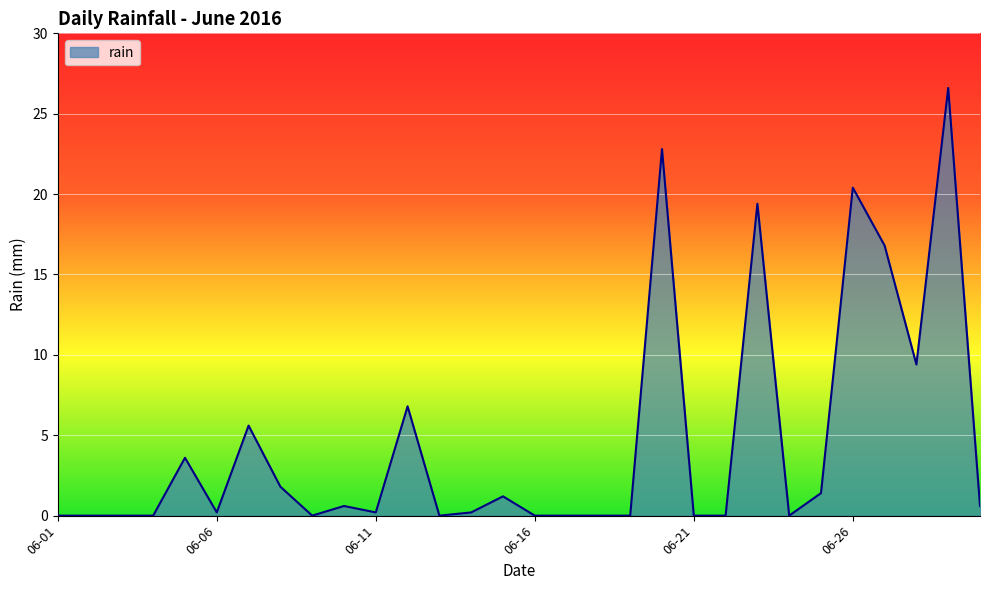

What is the difference between the maximum and minimum values?

26.6